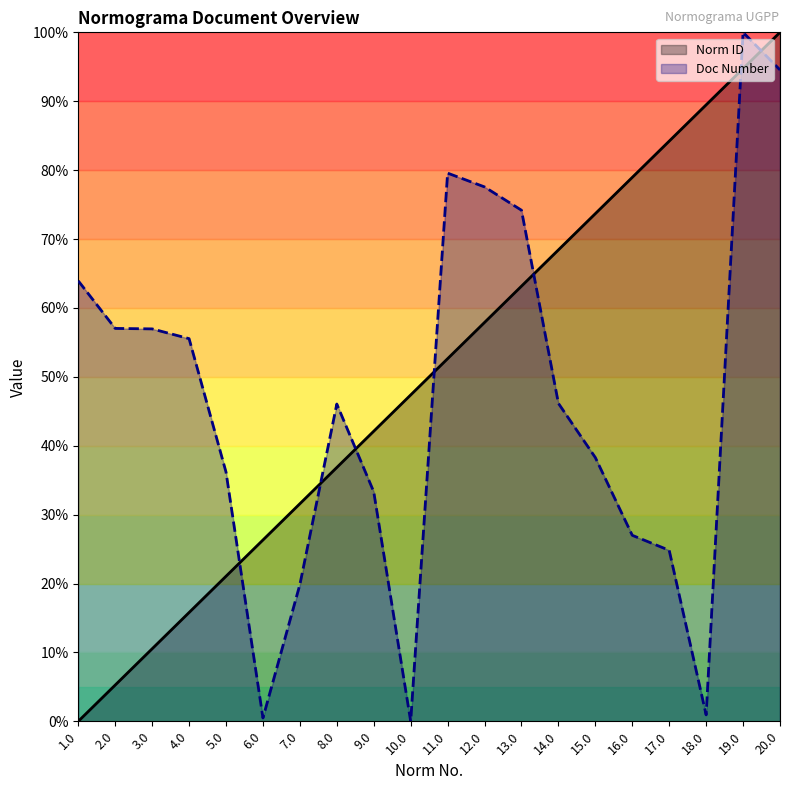

What is the spread (max minus min) of values at 1.0?

63.9